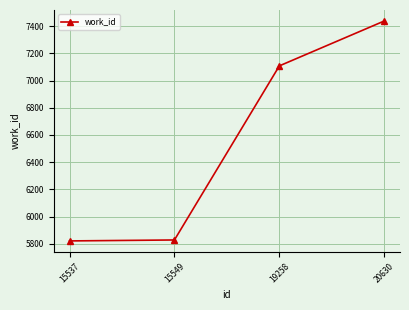

Read the value at 15537.

5821